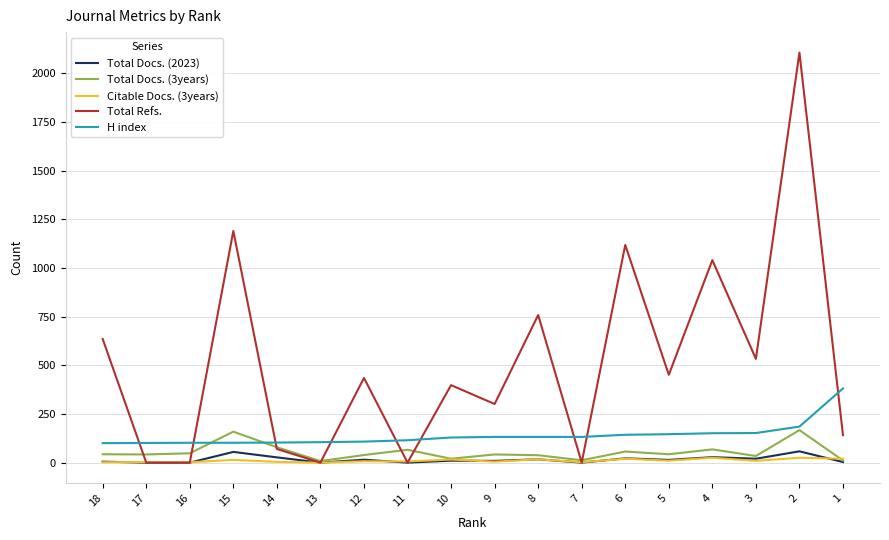

What is the sum of the Total Docs. (3years) values at 17 and 13?

50